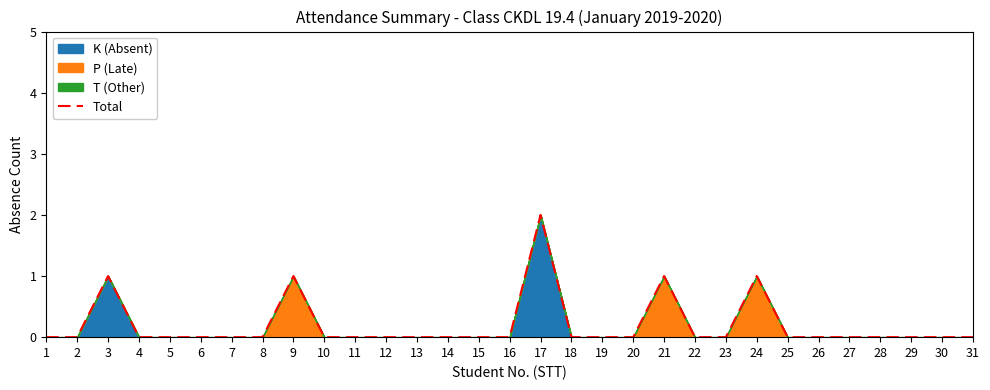

What is the value of the 9th point from the left?

1